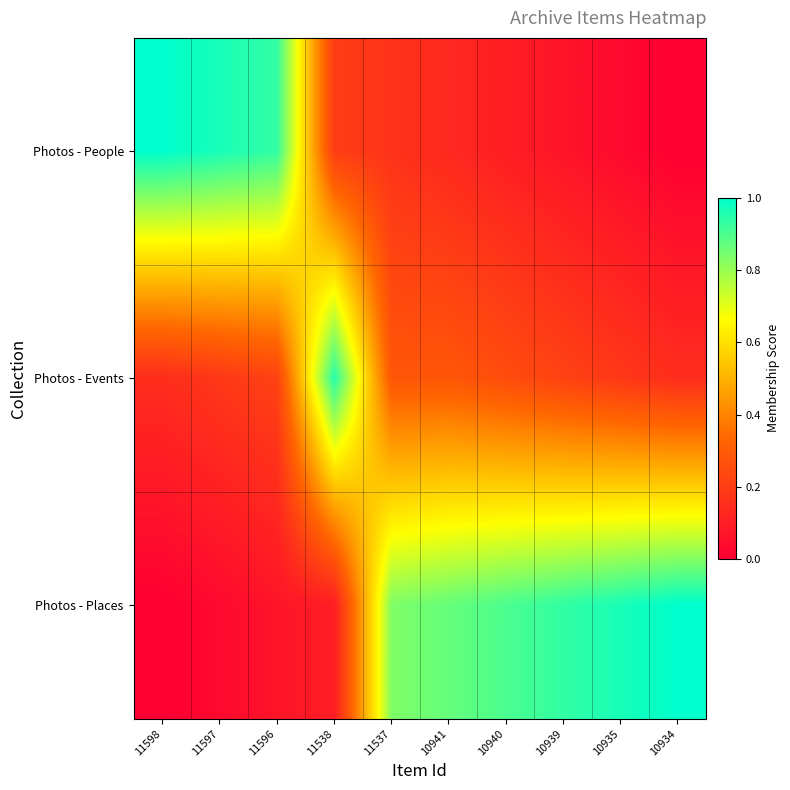

Rank the series by their average value, from highest to lowest.

Photos - Places, Photos - People, Photos - Events